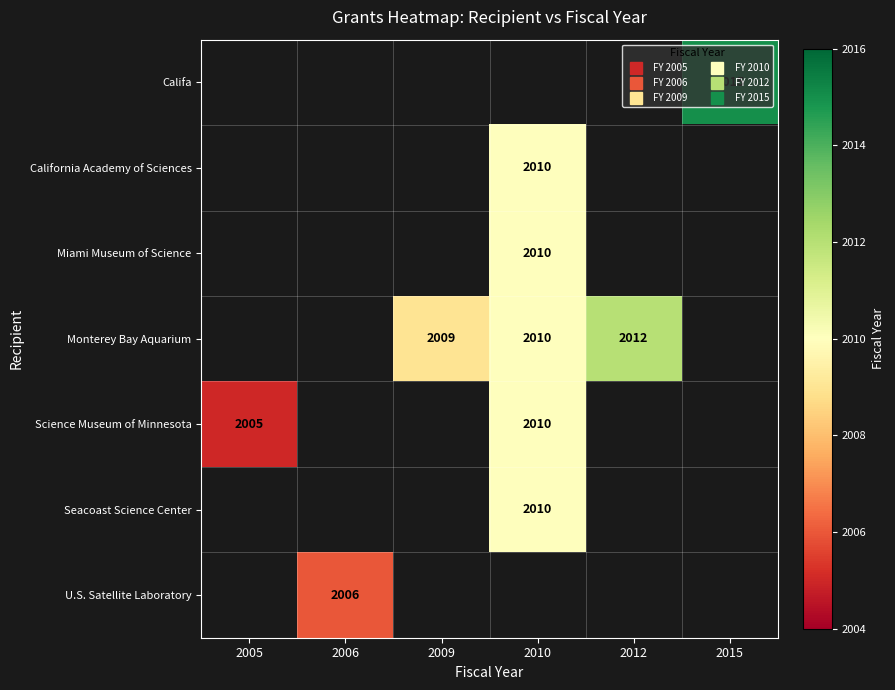

Is the value of California Academy of Sciences at 2005 greater than the value of U.S. Satellite Laboratory at 2005?

No